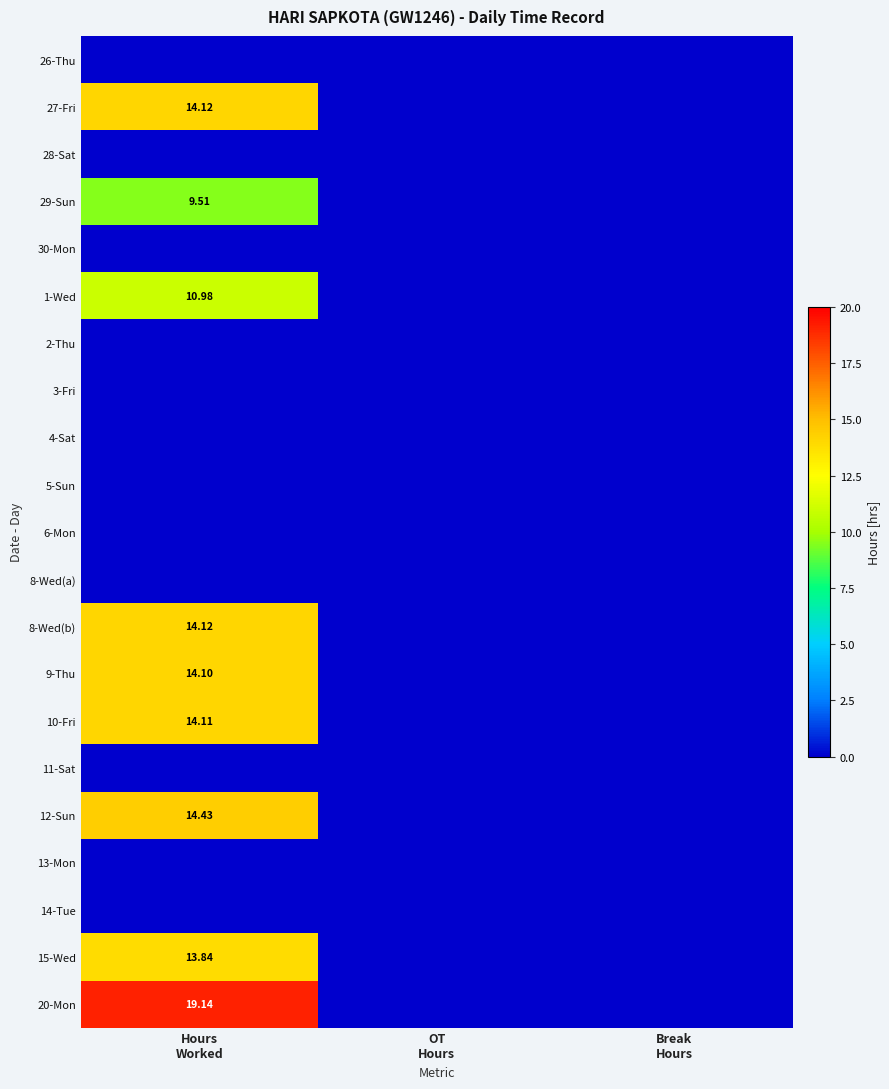

What is the spread (max minus min) of values at Hours
Worked?

19.1